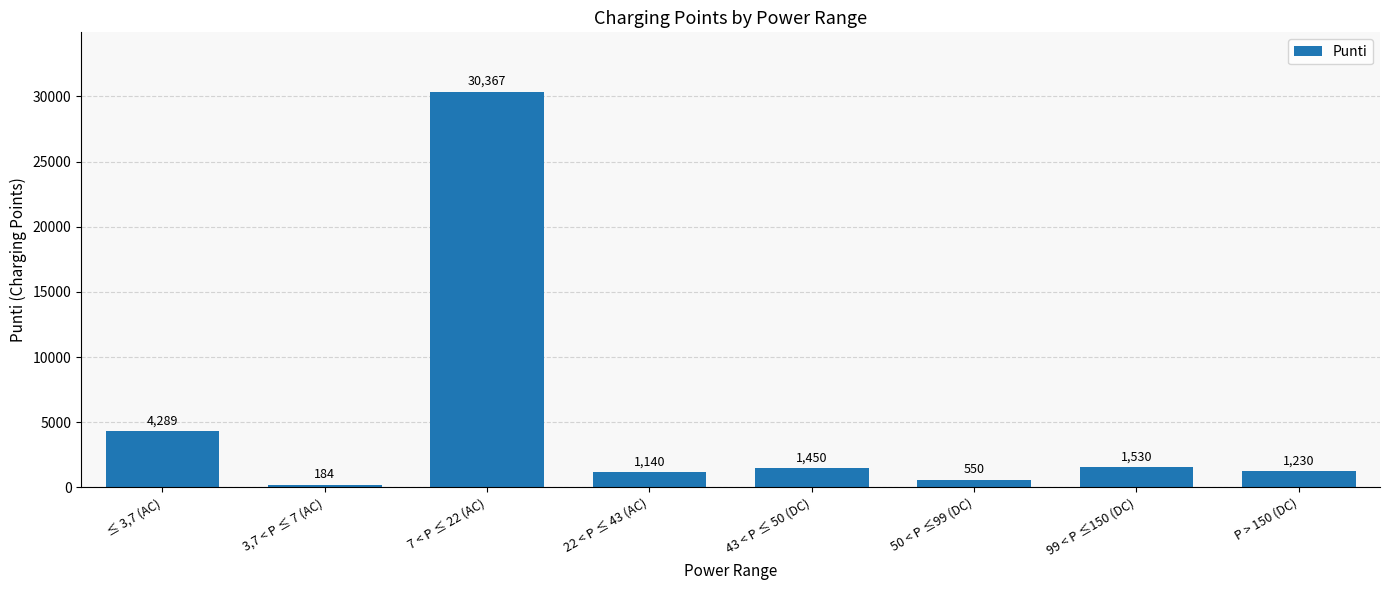

Reading left to right, extract all data points from this chart.

4289	184	30367	1140	1450	550	1530	1230